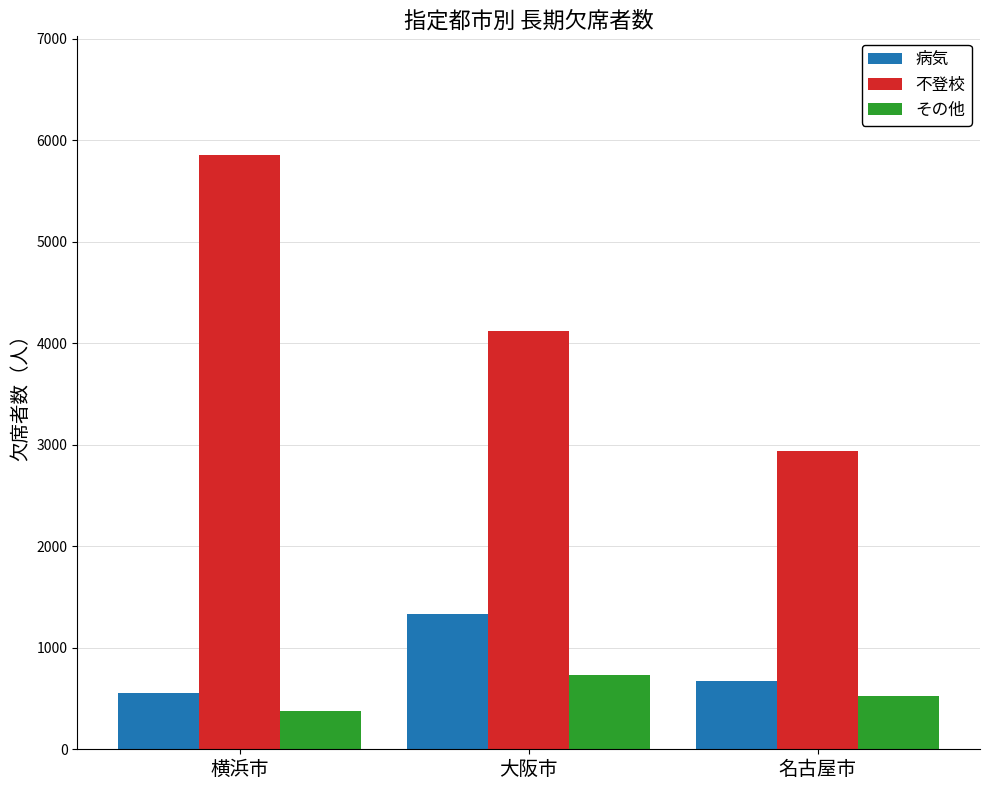

What position from the right is 横浜市?

3